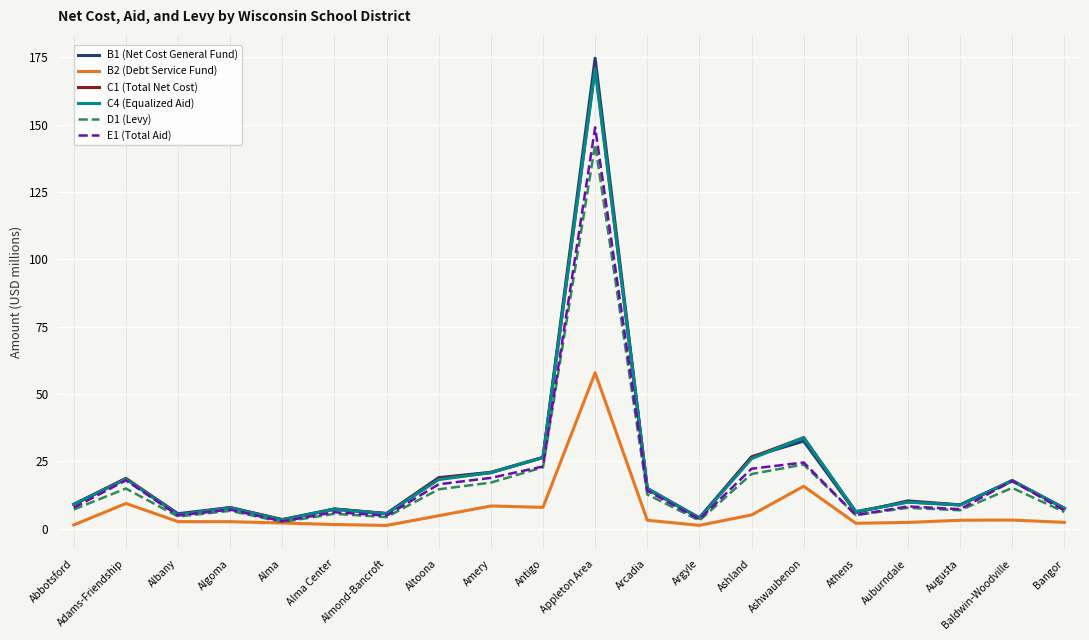

What is the maximum value for B1 (Net Cost General Fund)?

174.6